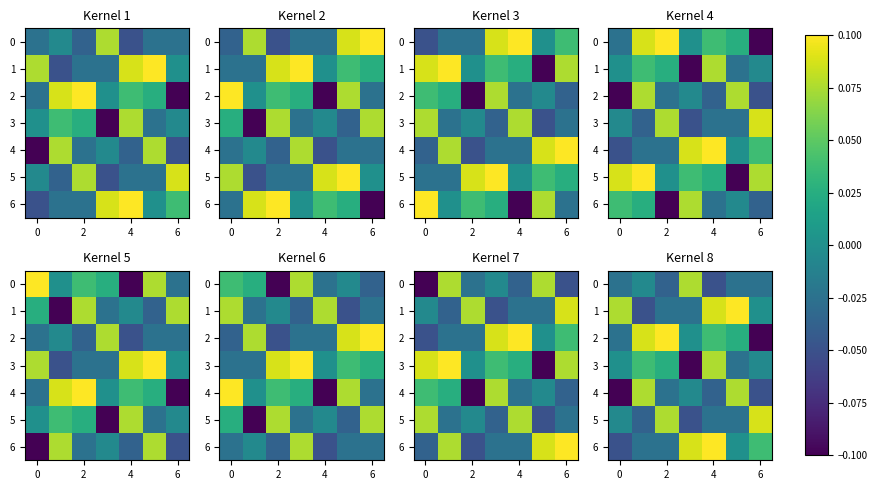

What is the greatest value displayed?

0.1